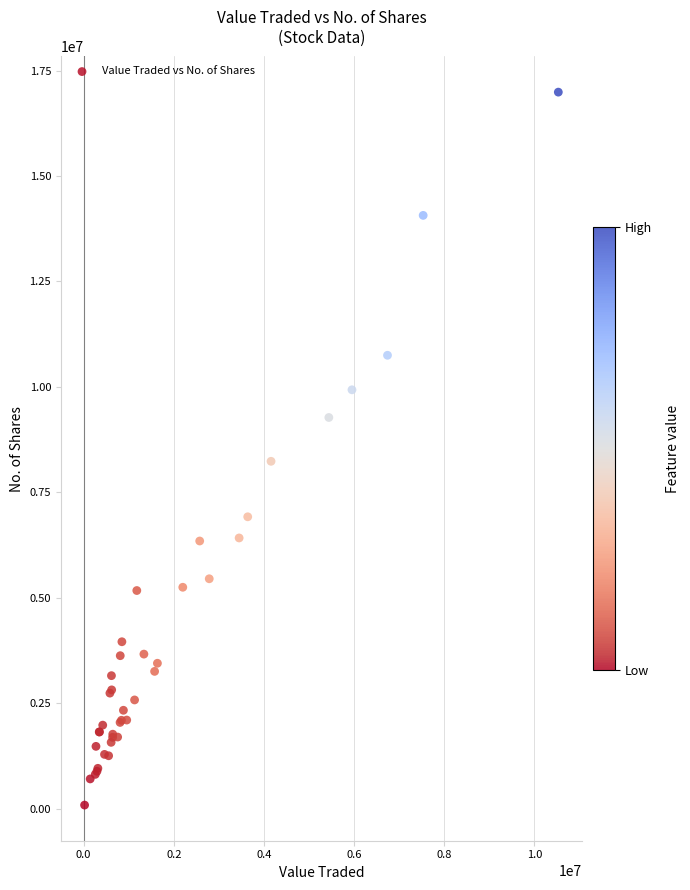

What Y value in the scatter plot is closest to 8537297?

8236487